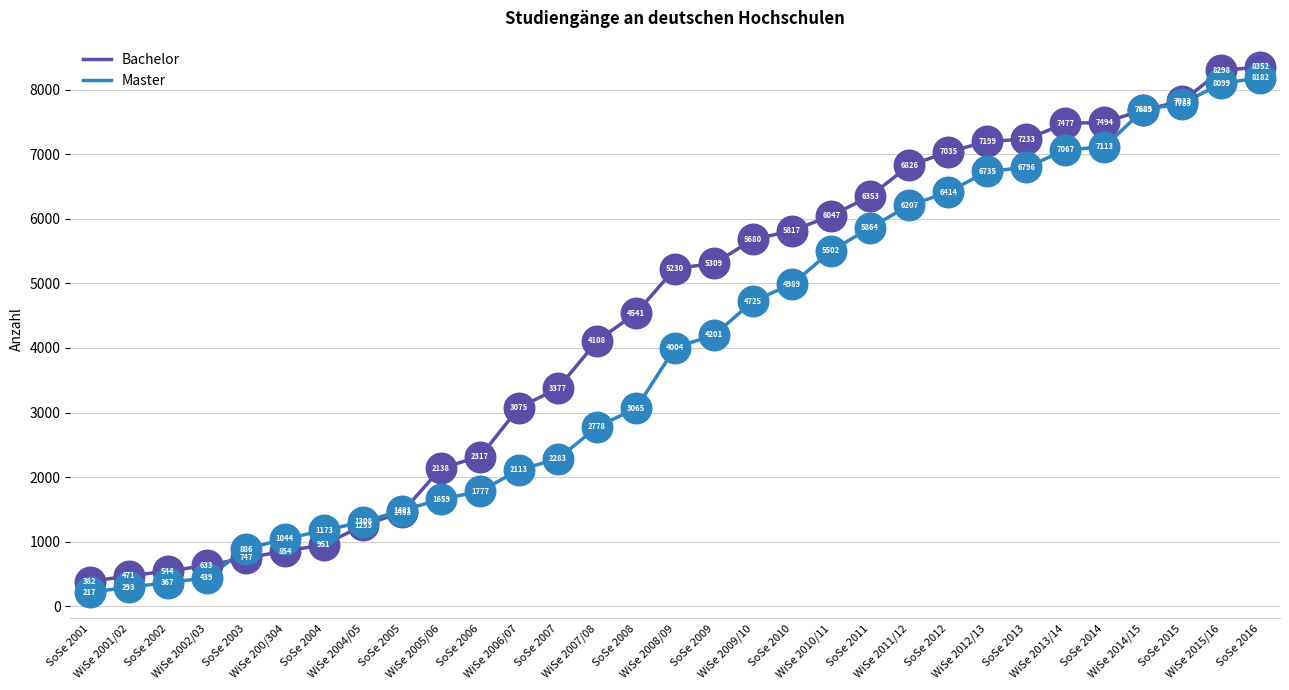

Rank the series at SoSe 2016 from lowest to highest value.

Master, Bachelor